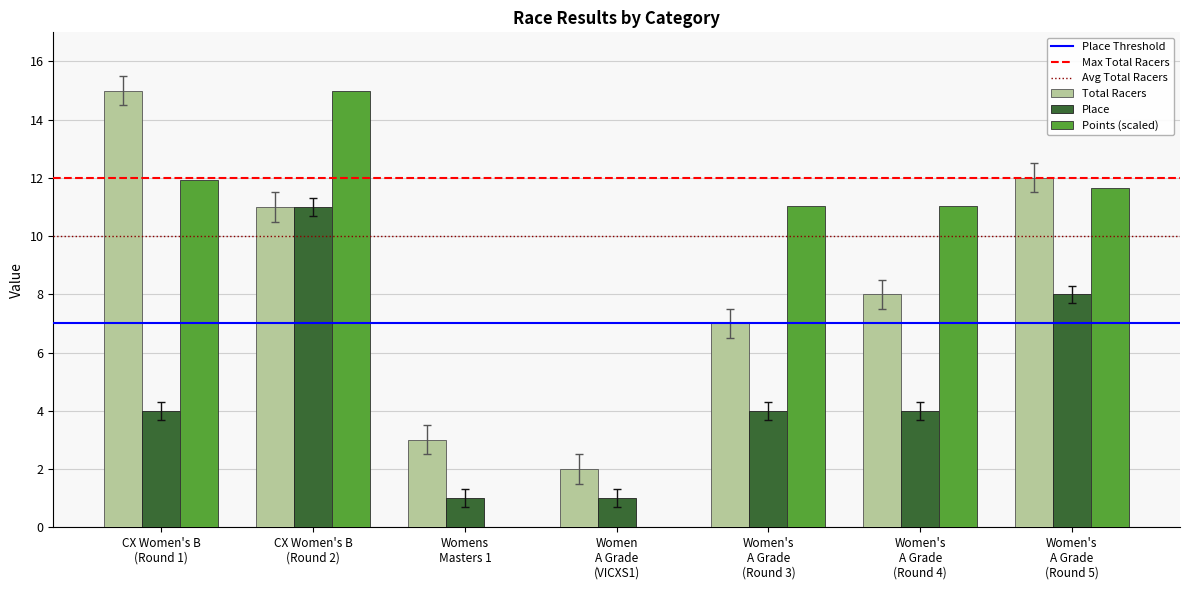

What is the sum of the Place values at Women's
A Grade
(Round 3) and Women's
A Grade
(Round 5)?

12.0